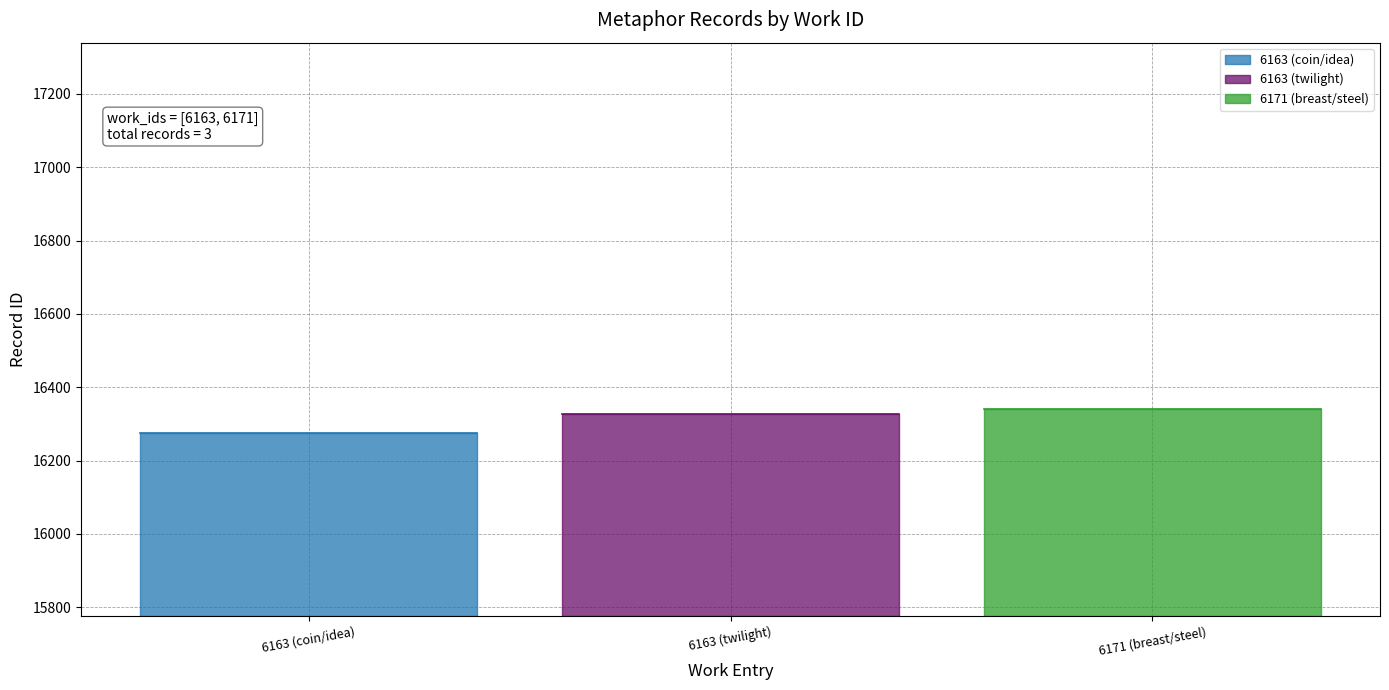

Which label corresponds to the smallest value in the chart?

6163 (coin/idea)